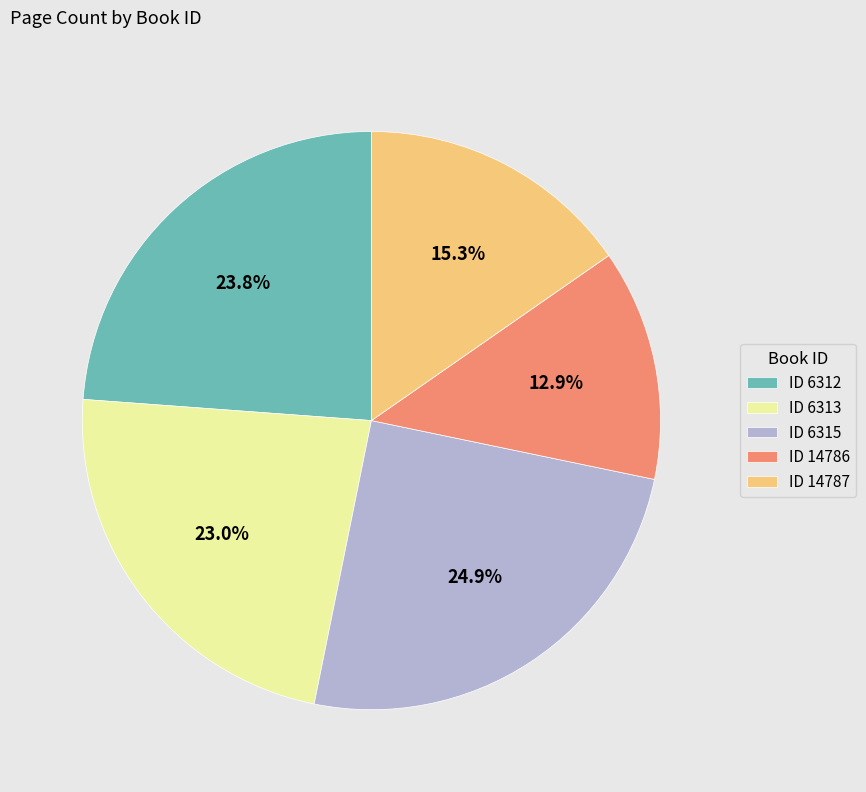

Approximately how many times larger is the value at ID 6313 compared to ID 6315?

0.9